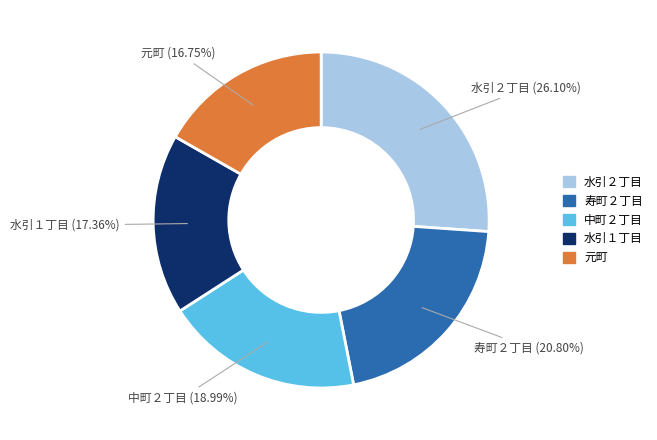

Is there any slice that represents more than half of the pie?

No